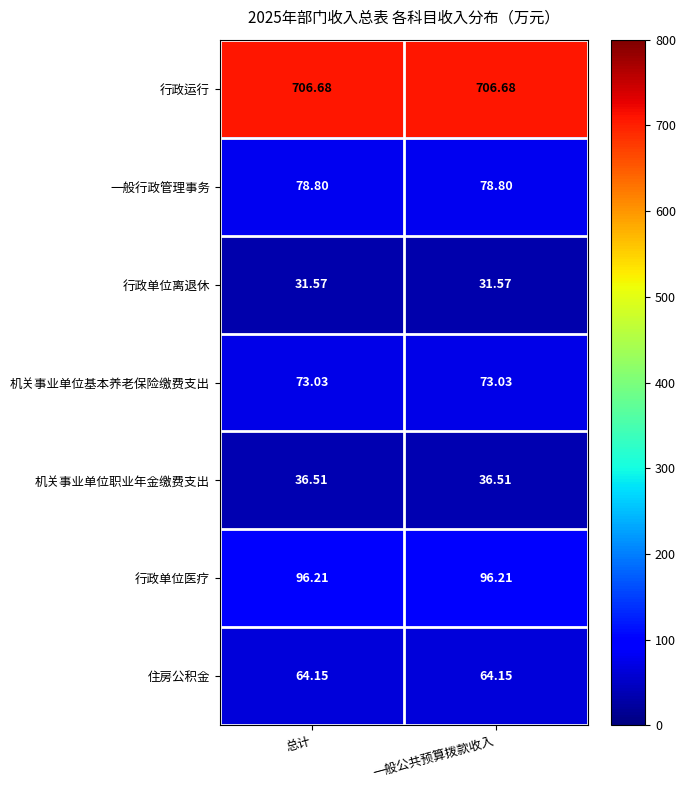

What is the smallest value displayed?

31.6